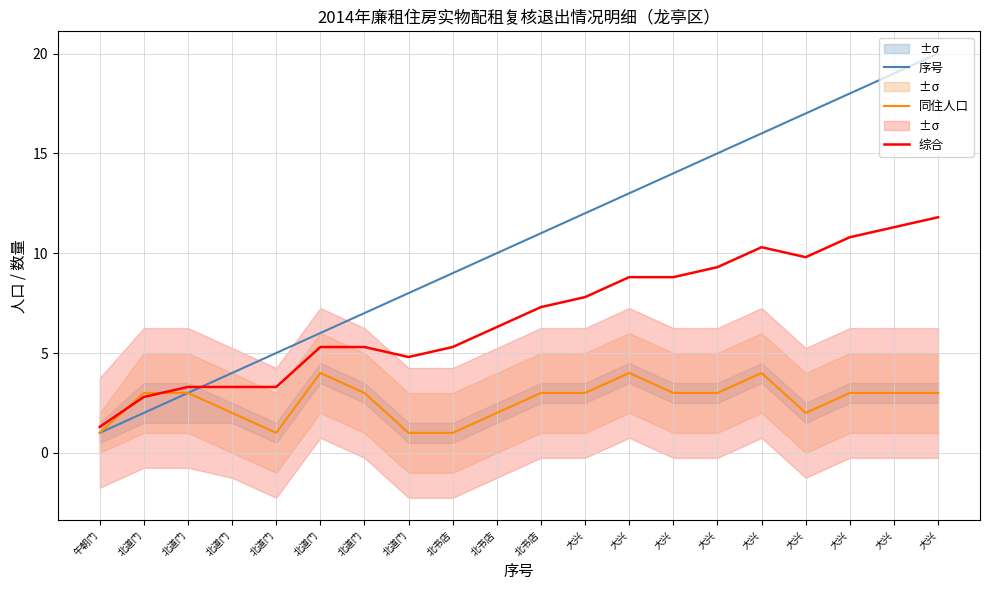

How many lines are shown in the chart?

3